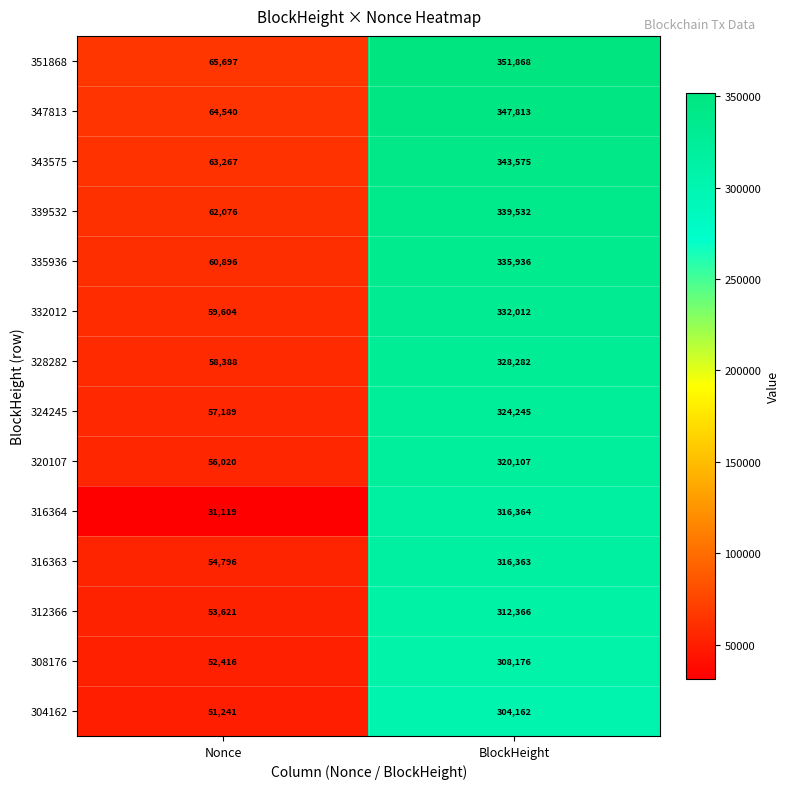

Rank the series by their maximum value, from highest to lowest.

351868, 347813, 343575, 339532, 335936, 332012, 328282, 324245, 320107, 316364, 316363, 312366, 308176, 304162